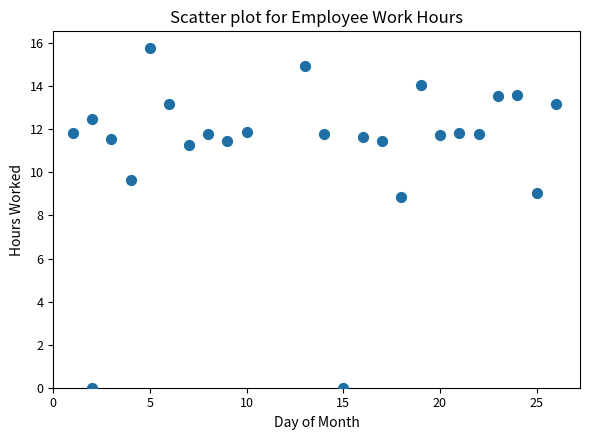

What is the range of Y values (max minus min)?

15.8